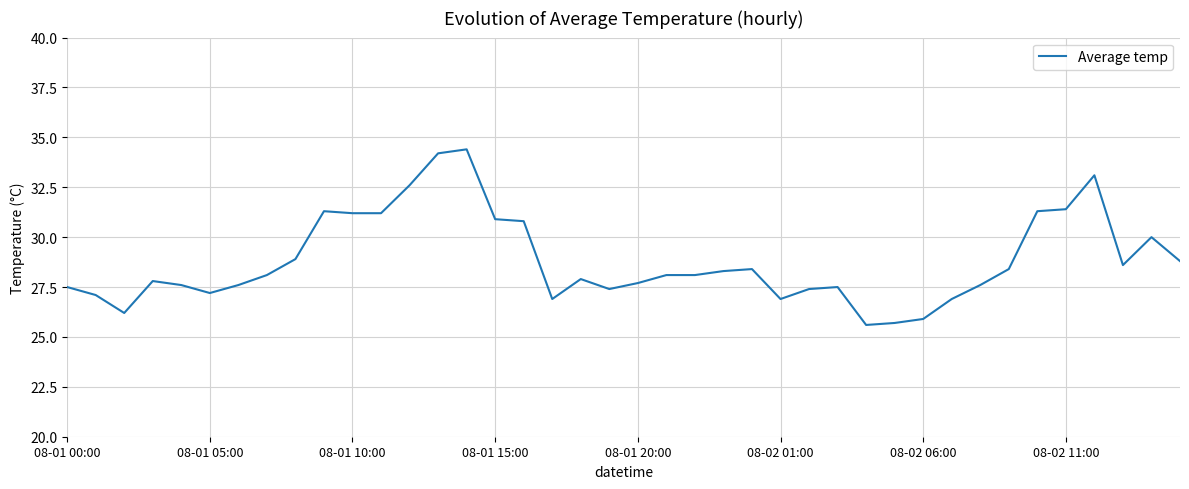

What is the smallest value displayed?

25.6